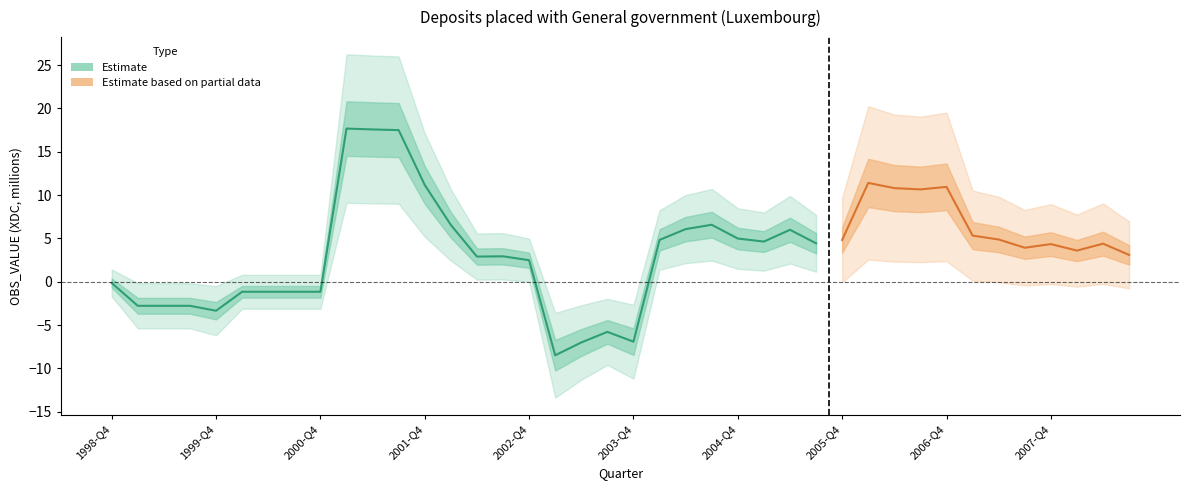

How many points are higher than both their immediate neighbors (excluding endpoints)?

9